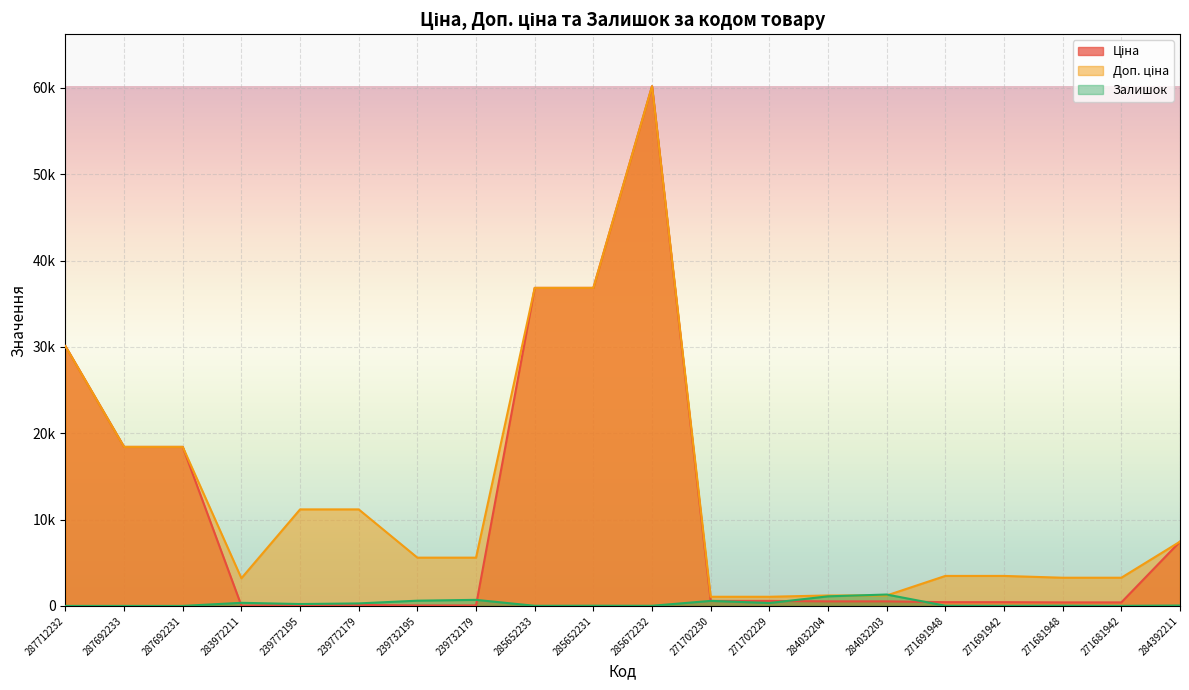

Rank the series by their average value, from highest to lowest.

Доп. ціна, Ціна, Залишок